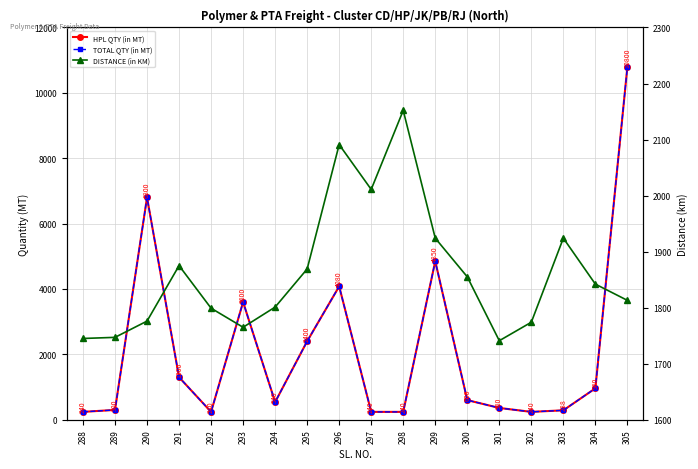

What is the smallest value displayed?

240